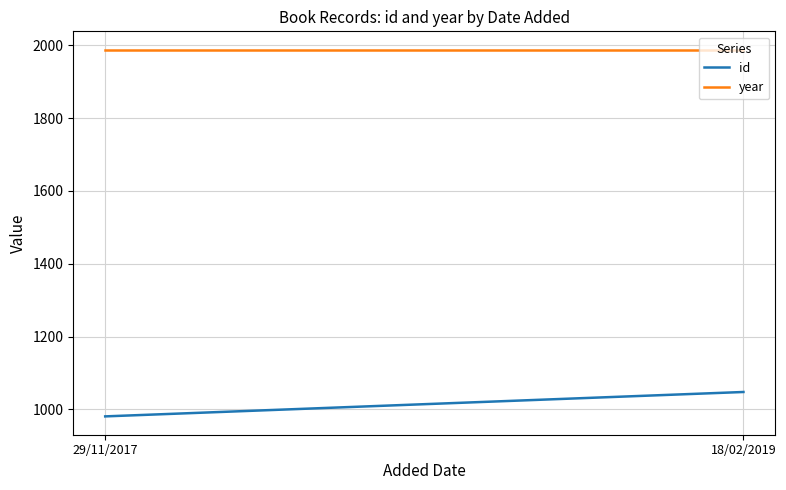

What is the average value of the year series?

1988